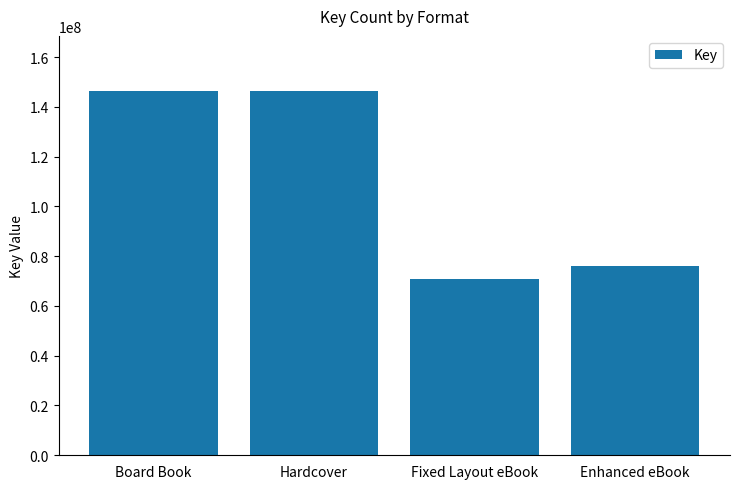

What is the ratio of the value at Hardcover to the value at Enhanced eBook?

1.9